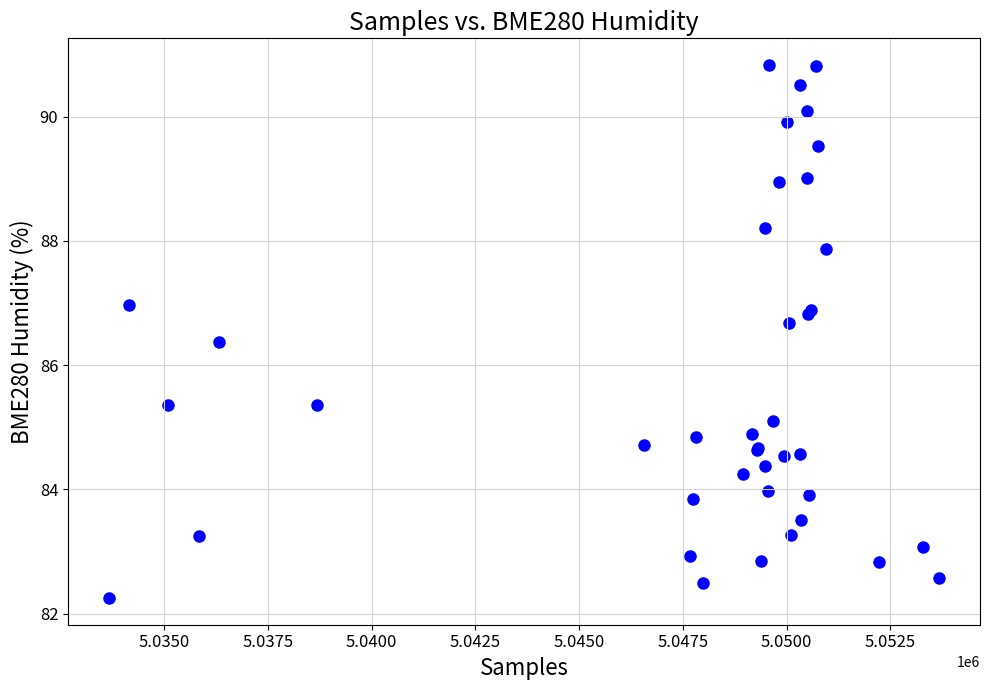

What Y value in the scatter plot is closest to 86?

86.4